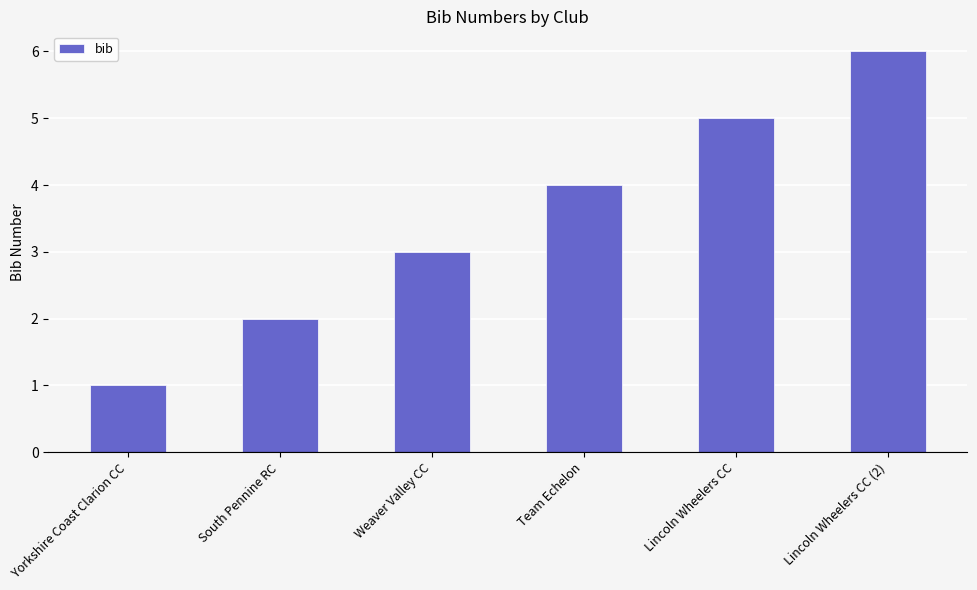

Reading left to right, what are all the values shown in this chart?

Yorkshire Coast Clarion CC=1	South Pennine RC=2	Weaver Valley CC=3	Team Echelon=4	Lincoln Wheelers CC=5	Lincoln Wheelers CC (2)=6